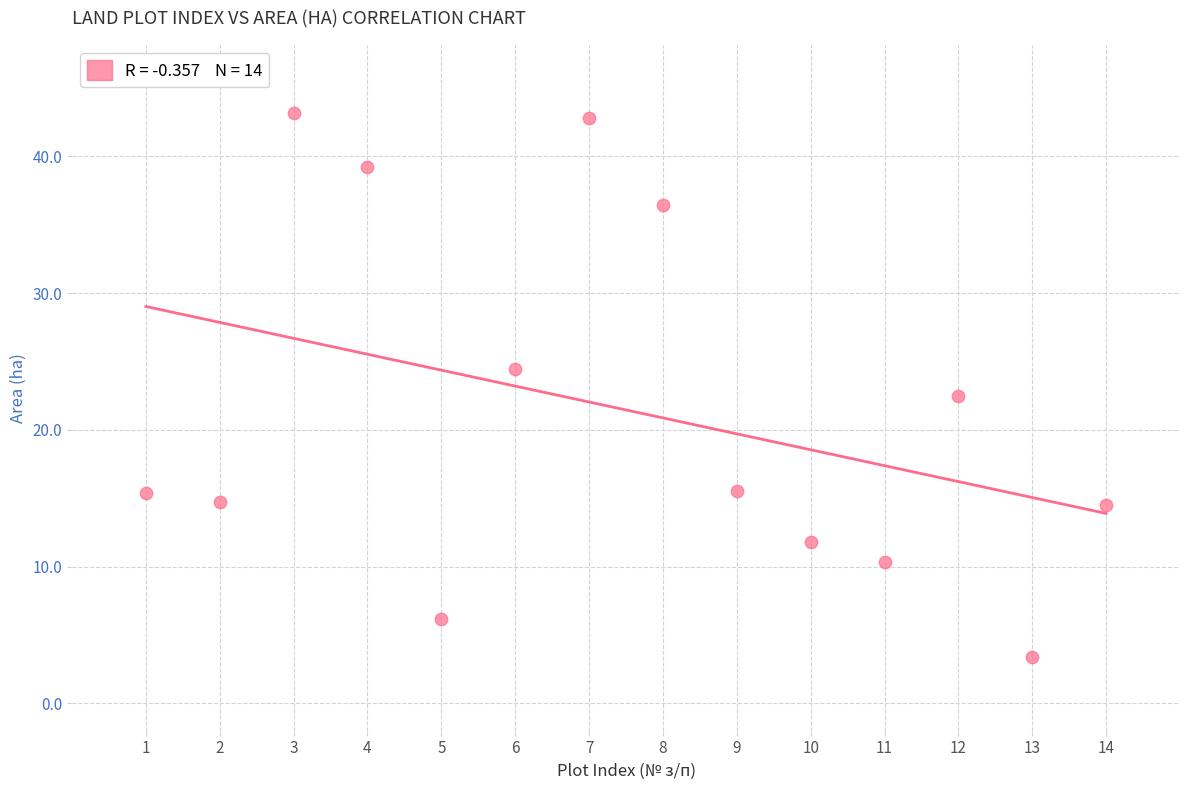

What is the range of X values (max minus min)?

13.0